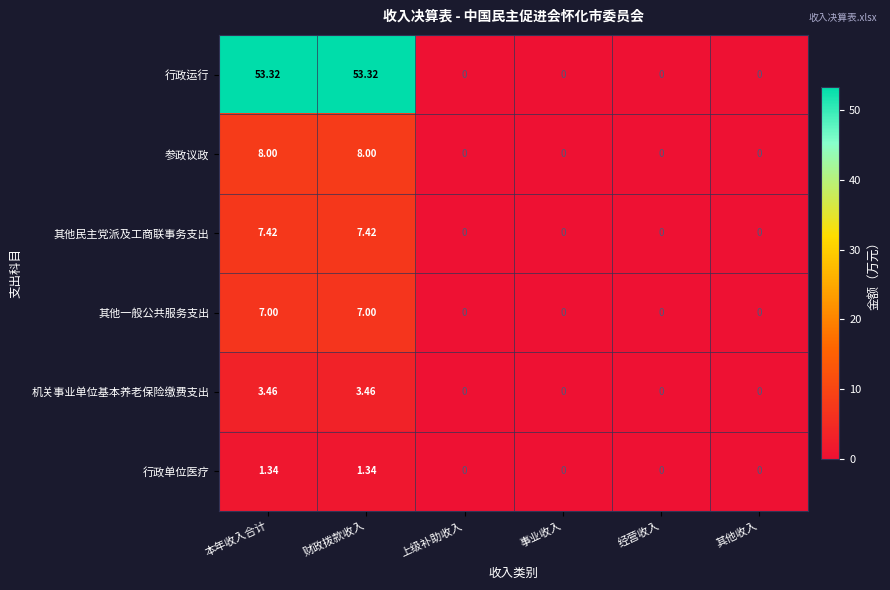

Which series has the largest total across all categories?

行政运行